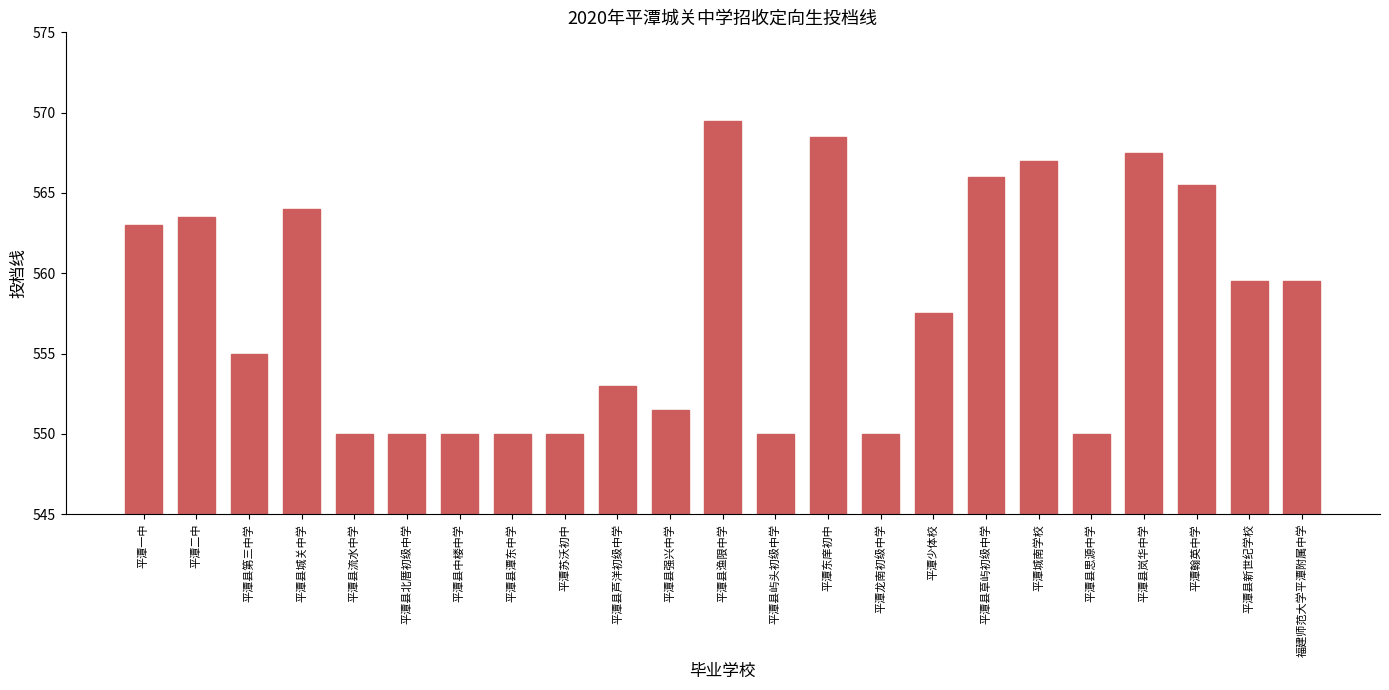

What is the minimum value shown in the chart?

550.0